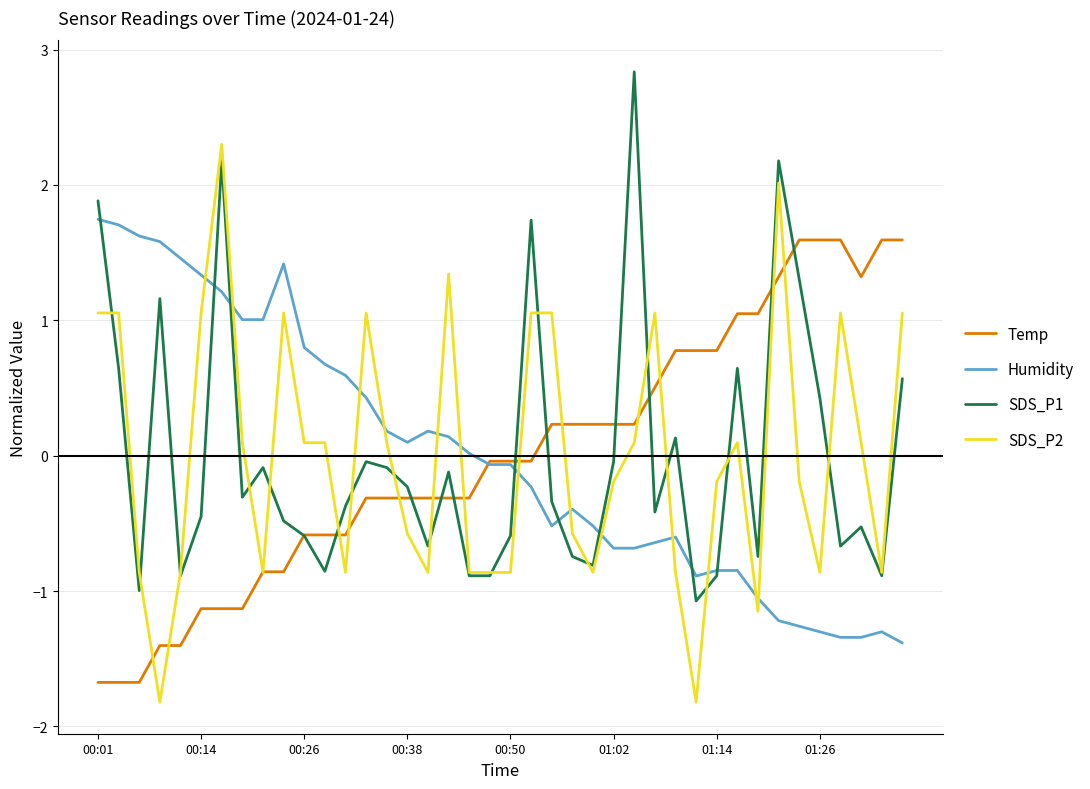

List the series in order of their peak value, highest first.

SDS_P1, SDS_P2, Humidity, Temp